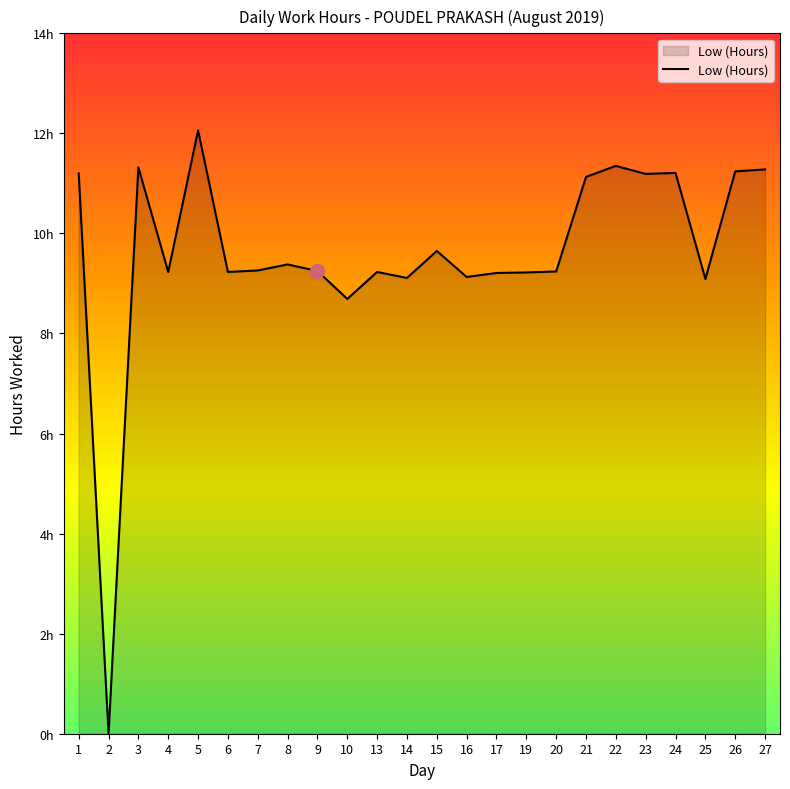

Where is the first local minimum?

2